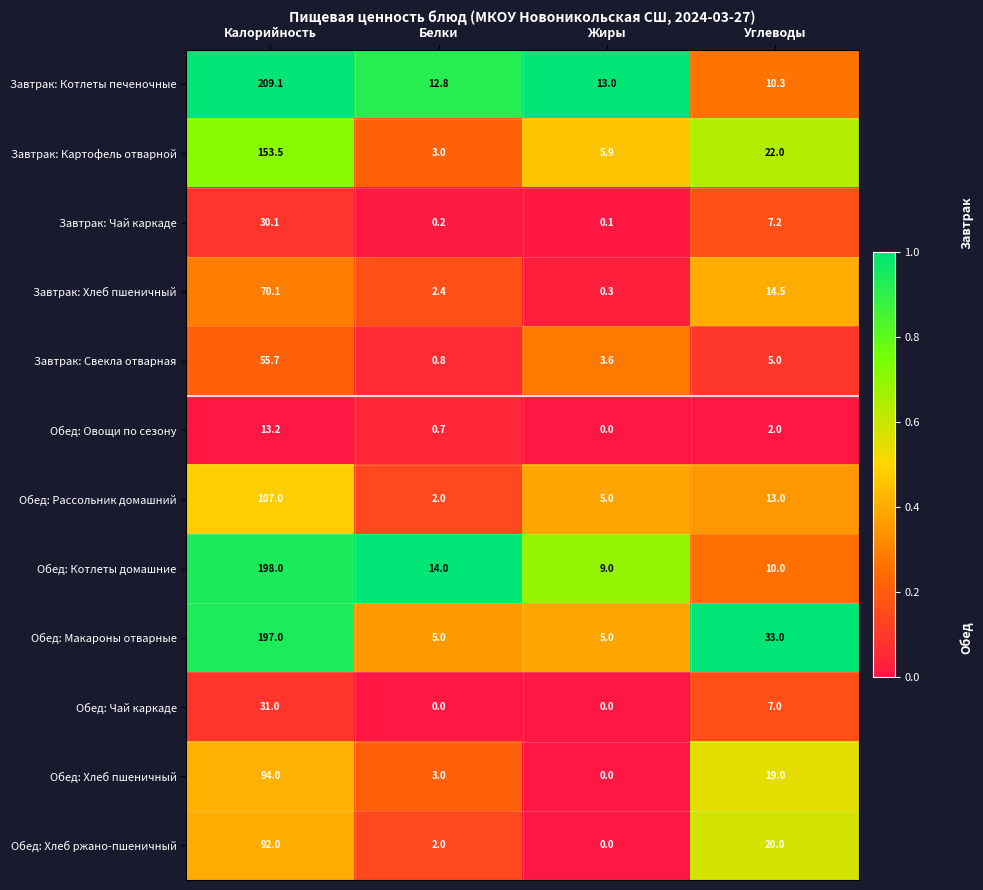

List the labels in order of Обед: Овощи по сезону value, smallest first.

Жиры, Белки, Углеводы, Калорийность